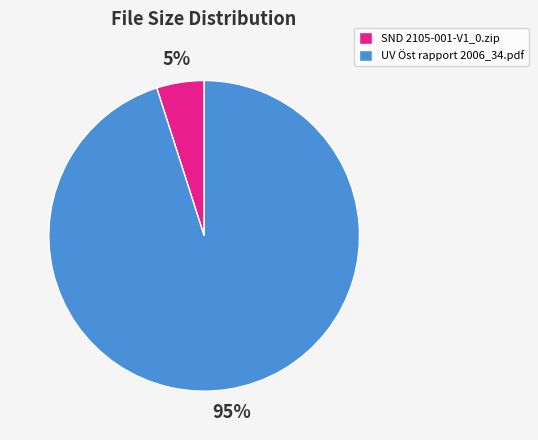

The UV Öst rapport 2006_34.pdf slice represents 95% of the pie. True or false?

True